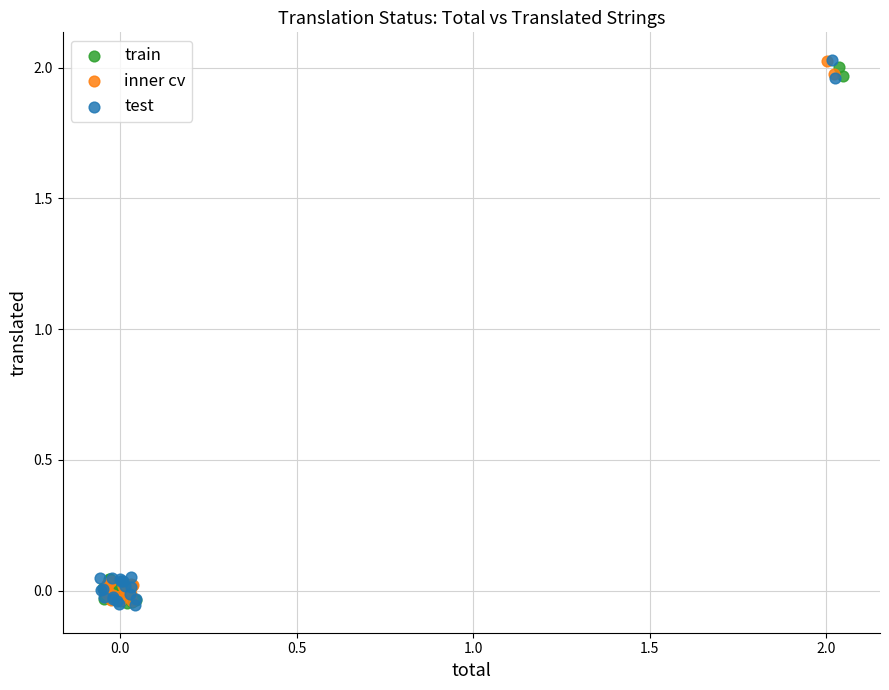

What are all the series names shown in the legend?

train, inner cv, test